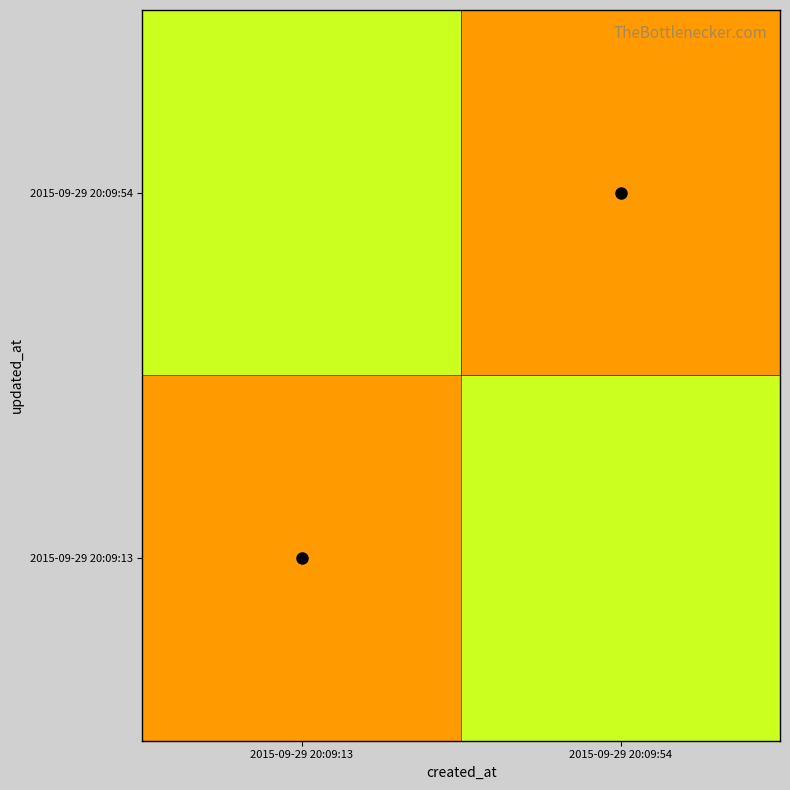

Which label corresponds to the largest value in the chart?

2015-09-29 20:09:54